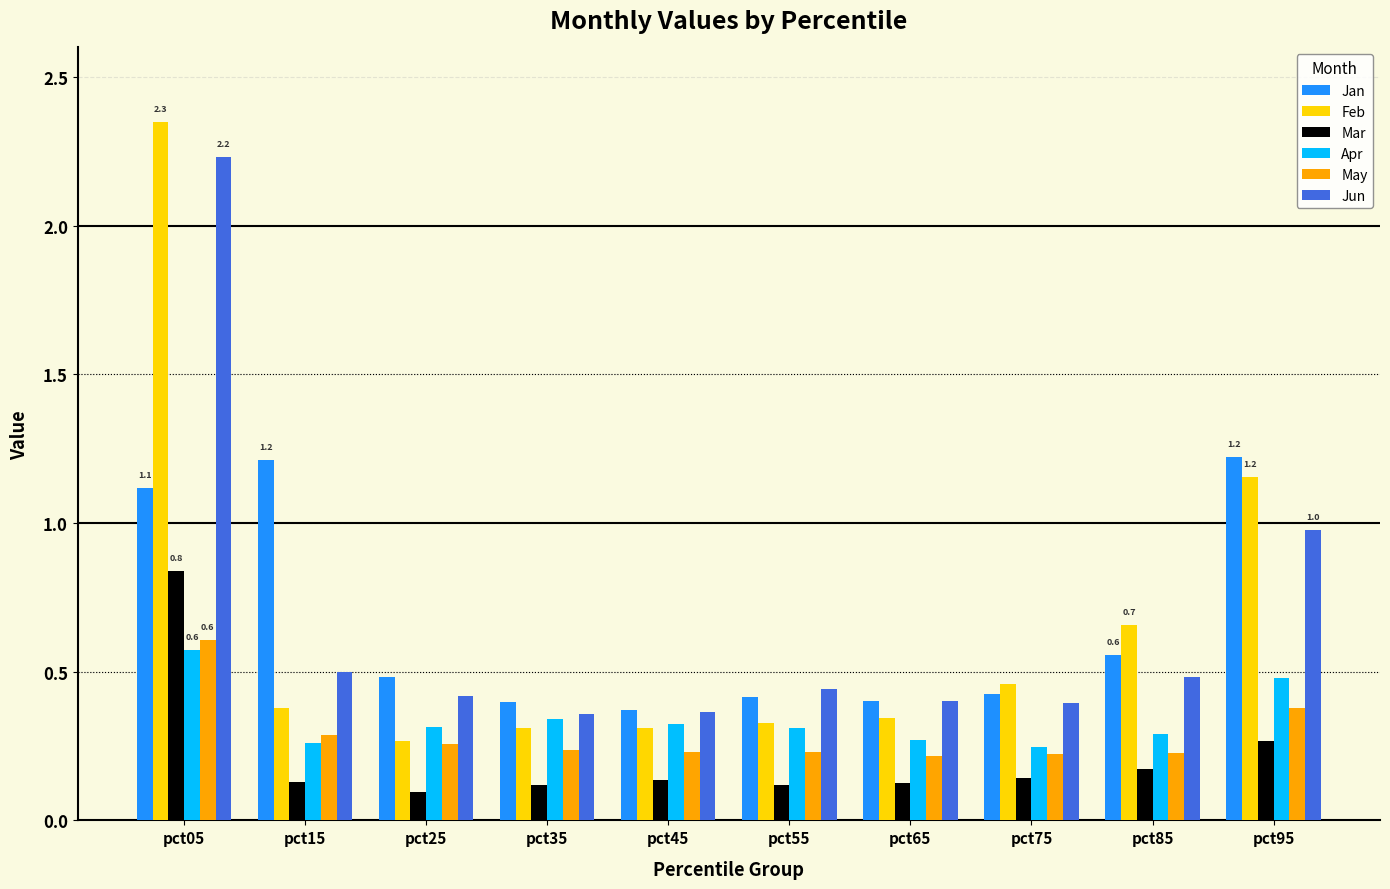

What is the total value across all series at pct45?

1.7